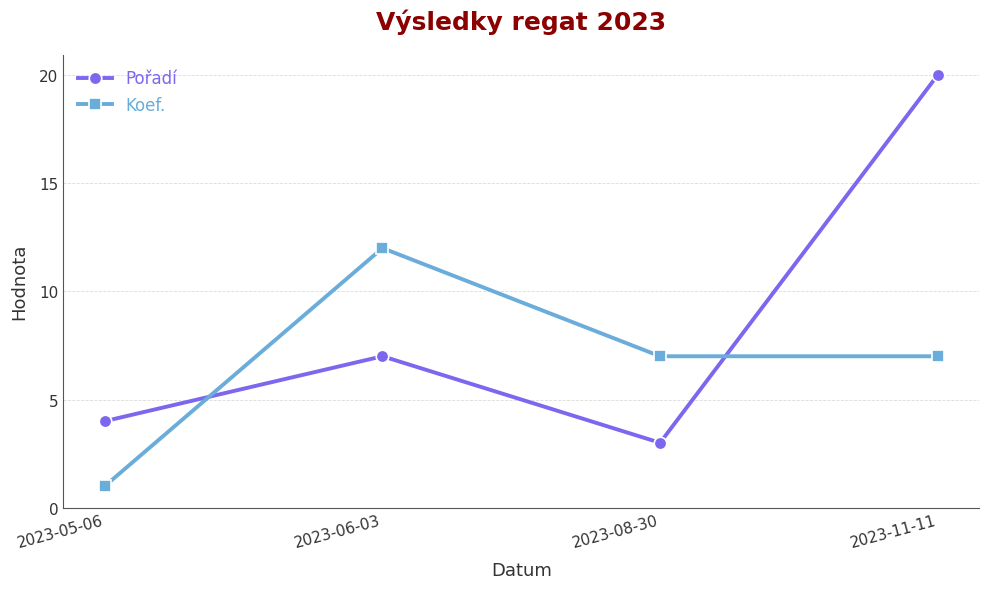

What position from the left is 2023-05-06?

1